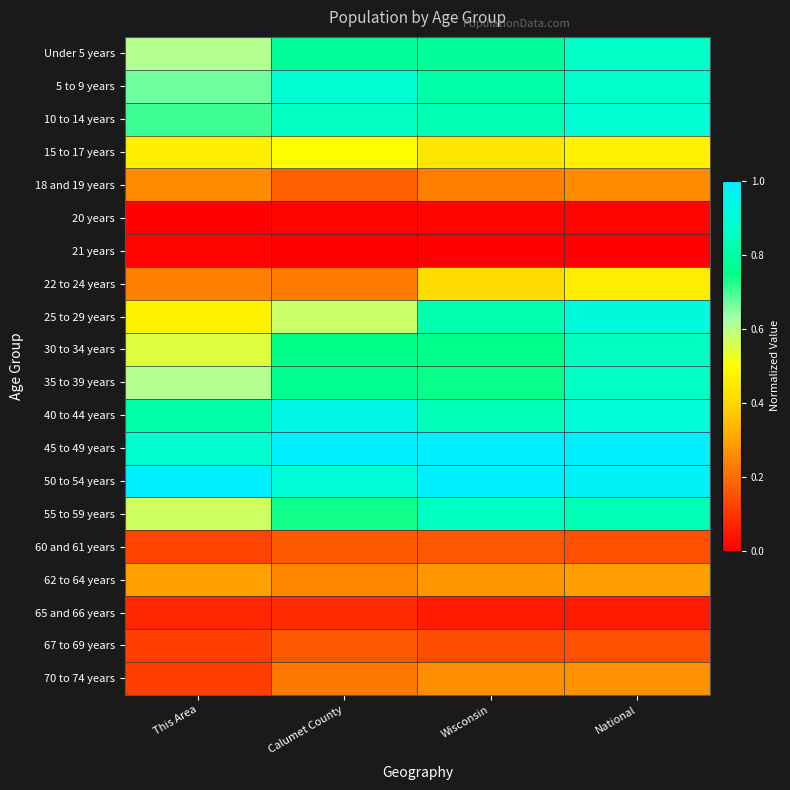

Reading left to right, extract all data points from this chart.

Under 5 years: This Area=0.6	Calumet County=0.8	Wisconsin=0.8	National=0.9
5 to 9 years: This Area=0.7	Calumet County=0.9	Wisconsin=0.8	National=0.9
10 to 14 years: This Area=0.7	Calumet County=0.9	Wisconsin=0.8	National=0.9
15 to 17 years: This Area=0.5	Calumet County=0.5	Wisconsin=0.4	National=0.5
18 and 19 years: This Area=0.3	Calumet County=0.2	Wisconsin=0.2	National=0.3
20 years: This Area=0.0	Calumet County=0.0	Wisconsin=0.0	National=0.0
21 years: This Area=0.0	Calumet County=0.0	Wisconsin=0.0	National=0.0
22 to 24 years: This Area=0.2	Calumet County=0.2	Wisconsin=0.4	National=0.5
25 to 29 years: This Area=0.5	Calumet County=0.6	Wisconsin=0.8	National=0.9
30 to 34 years: This Area=0.5	Calumet County=0.7	Wisconsin=0.8	National=0.9
35 to 39 years: This Area=0.6	Calumet County=0.8	Wisconsin=0.7	National=0.9
40 to 44 years: This Area=0.8	Calumet County=0.9	Wisconsin=0.8	National=0.9
45 to 49 years: This Area=0.9	Calumet County=1.0	Wisconsin=1.0	National=1.0
50 to 54 years: This Area=1.0	Calumet County=0.9	Wisconsin=1.0	National=1.0
55 to 59 years: This Area=0.6	Calumet County=0.7	Wisconsin=0.9	National=0.8
60 and 61 years: This Area=0.1	Calumet County=0.2	Wisconsin=0.2	National=0.2
62 to 64 years: This Area=0.3	Calumet County=0.2	Wisconsin=0.3	National=0.3
65 and 66 years: This Area=0.1	Calumet County=0.1	Wisconsin=0.1	National=0.1
67 to 69 years: This Area=0.1	Calumet County=0.2	Wisconsin=0.1	National=0.2
70 to 74 years: This Area=0.1	Calumet County=0.2	Wisconsin=0.3	National=0.3